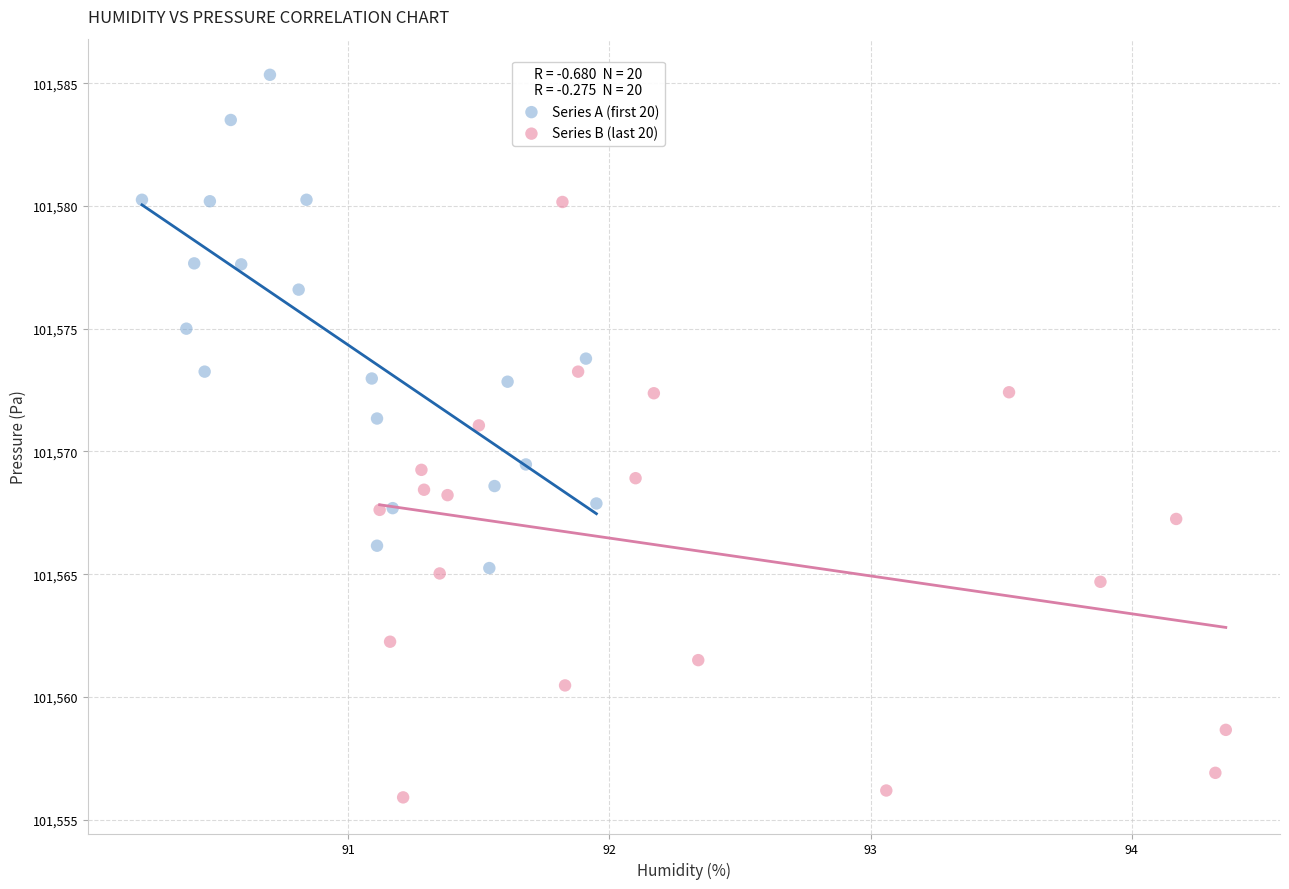

What are all the series names shown in the legend?

Series A (first 20), Series B (last 20)